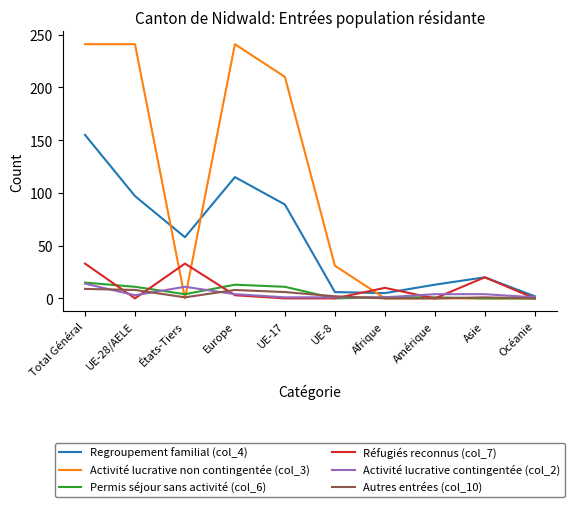

At which label does Regroupement familial (col_4) reach its peak?

Total Général